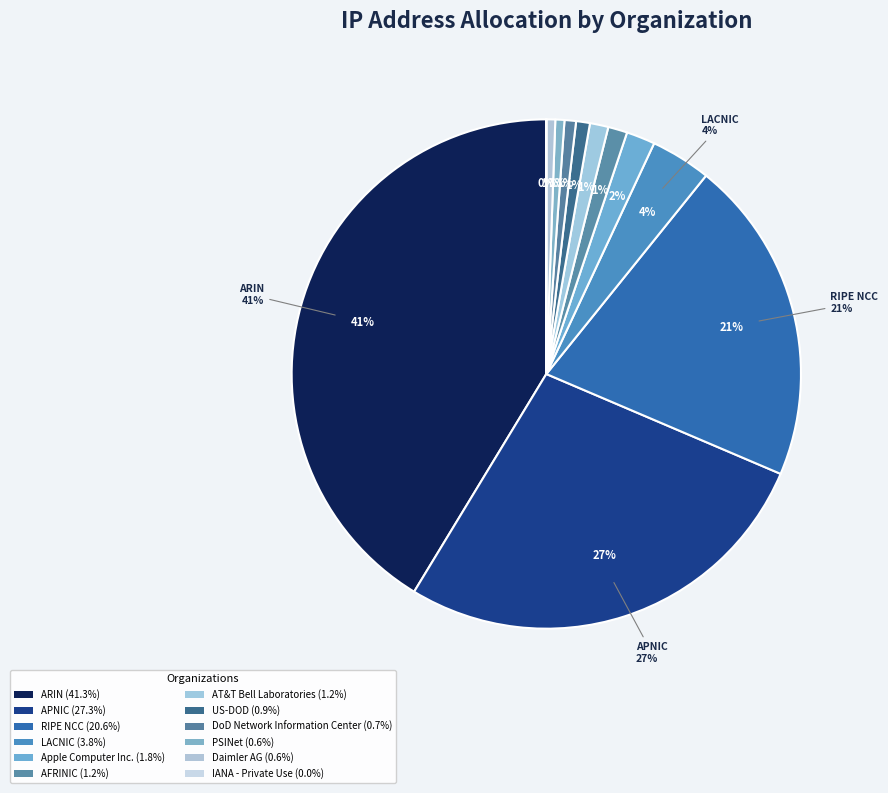

How many segments does this pie chart have?

12